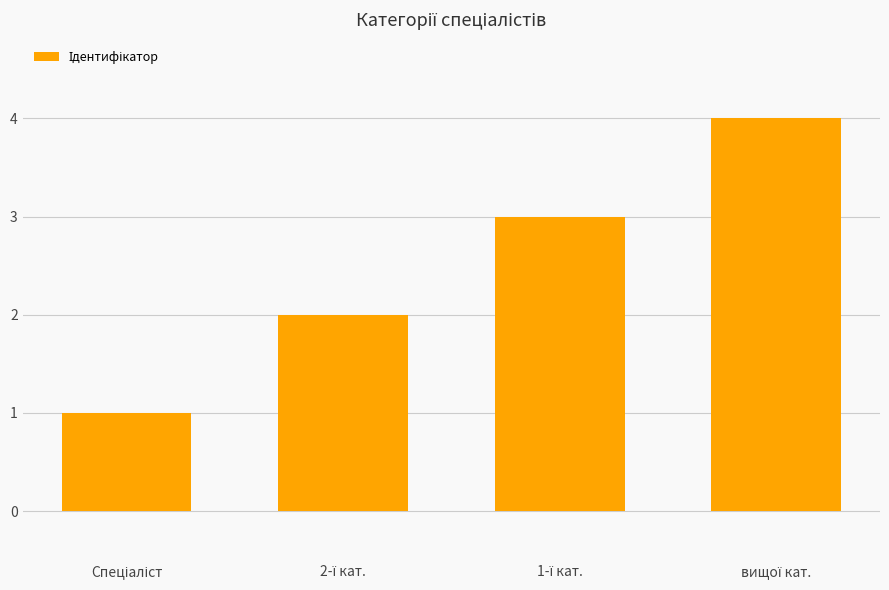

What is the greatest value displayed?

4